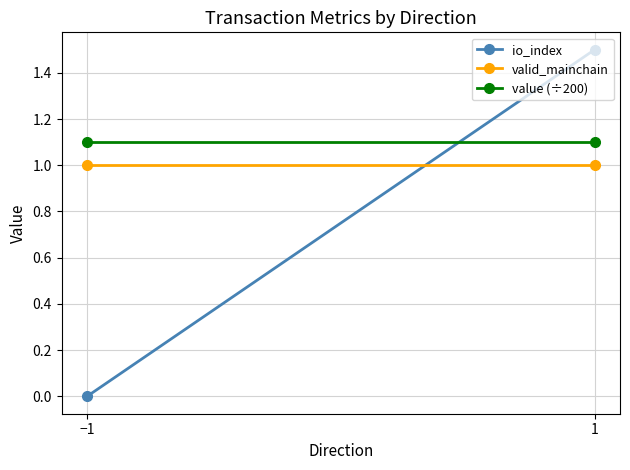

How many data points in io_index are less than 1?

1